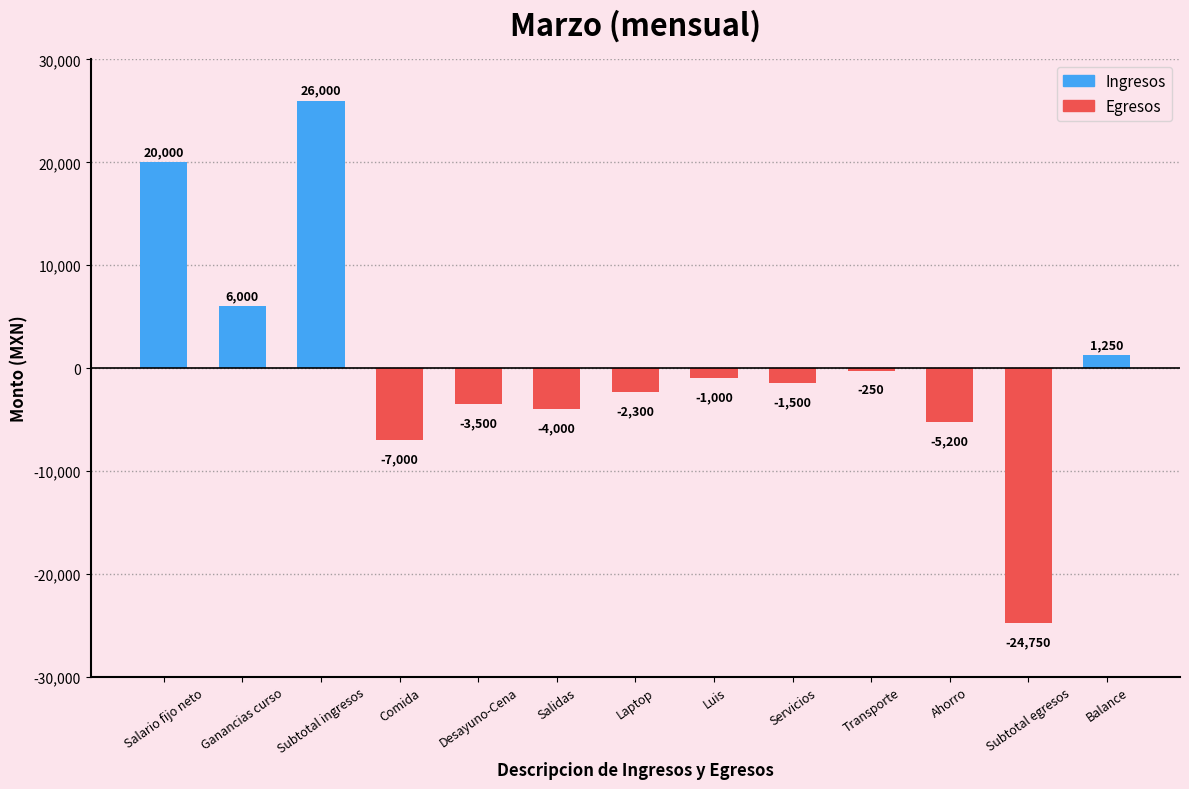

What is the value of the 8th bar from the left?

-1000